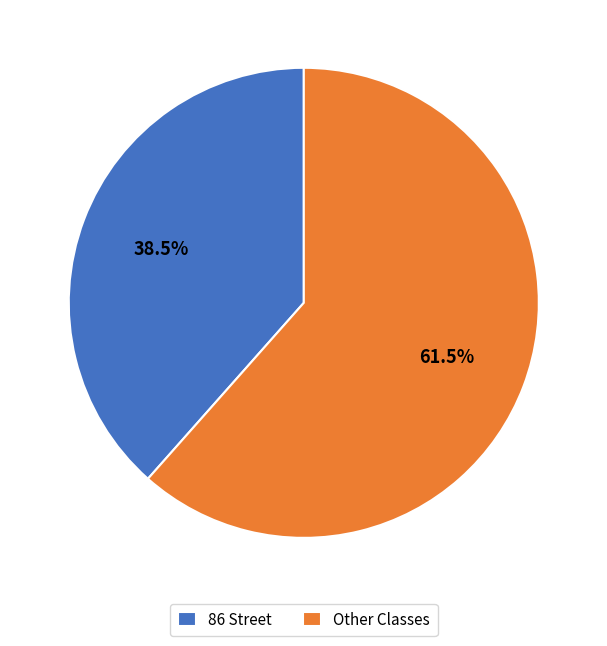

Rank the categories by value from highest to lowest.

Other Classes, 86 Street